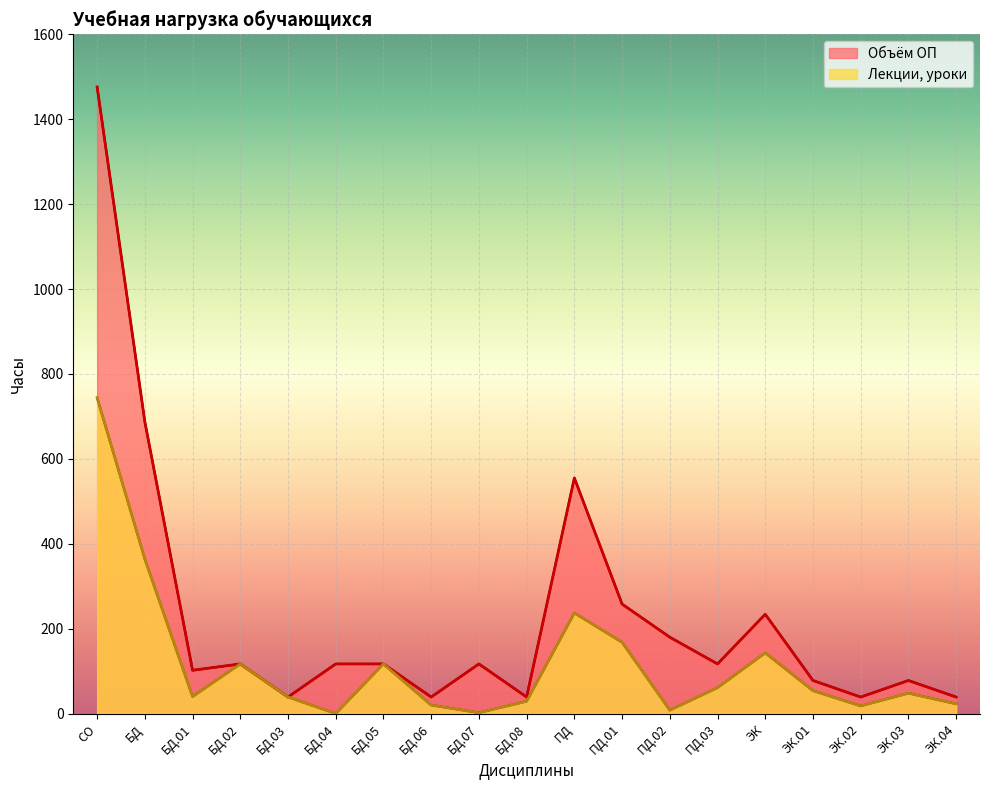

What is the average value of the Объём ОП series?

233